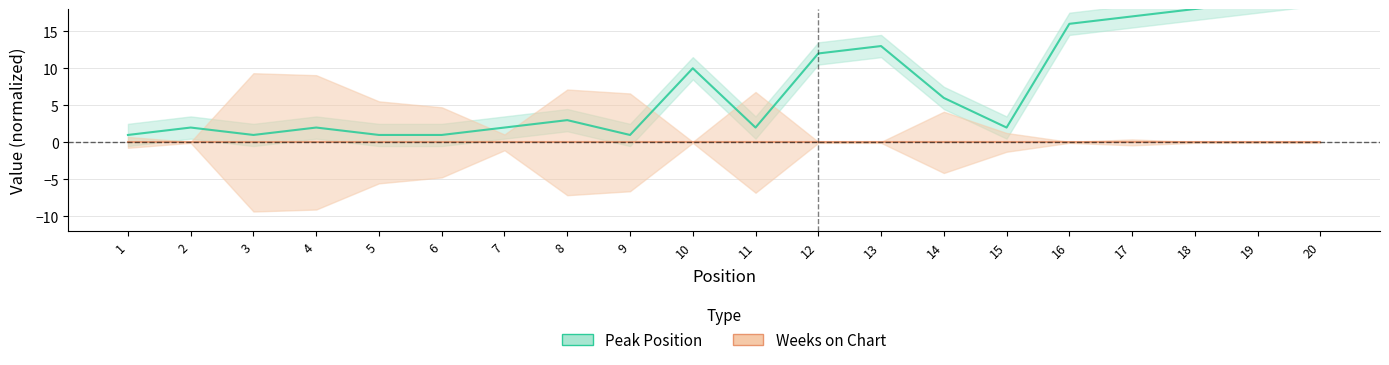

The chart shows a value of 4 at 4. True or false?

False